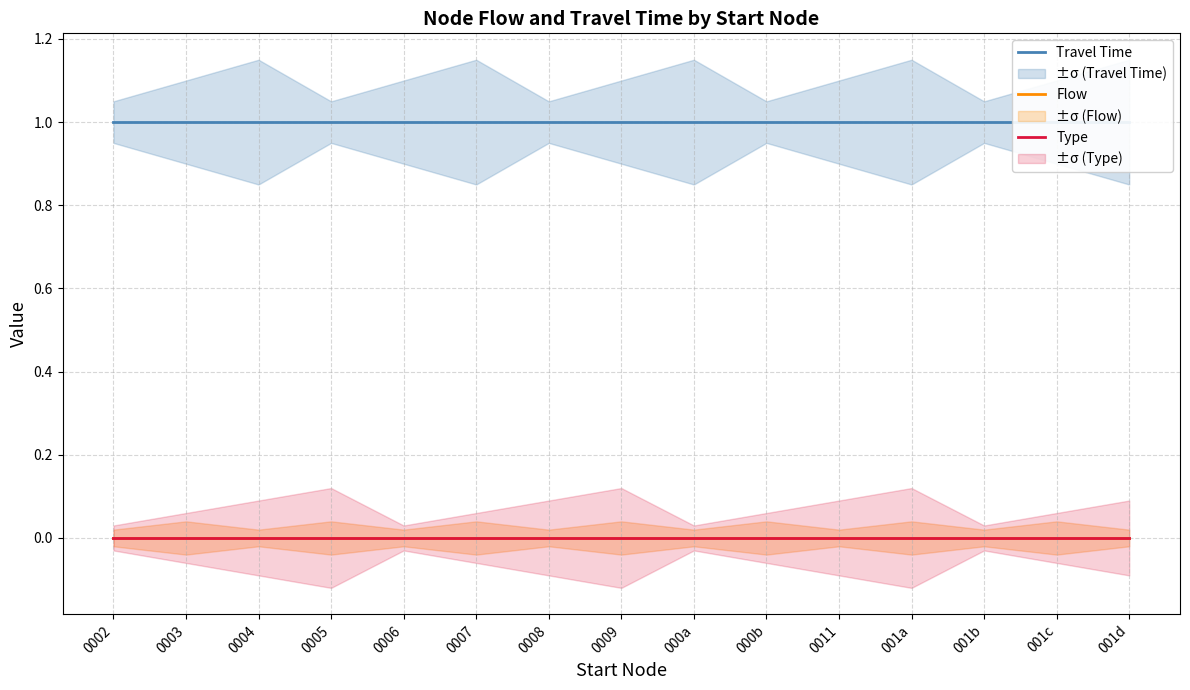

What is the total value across all series at 0004?

1